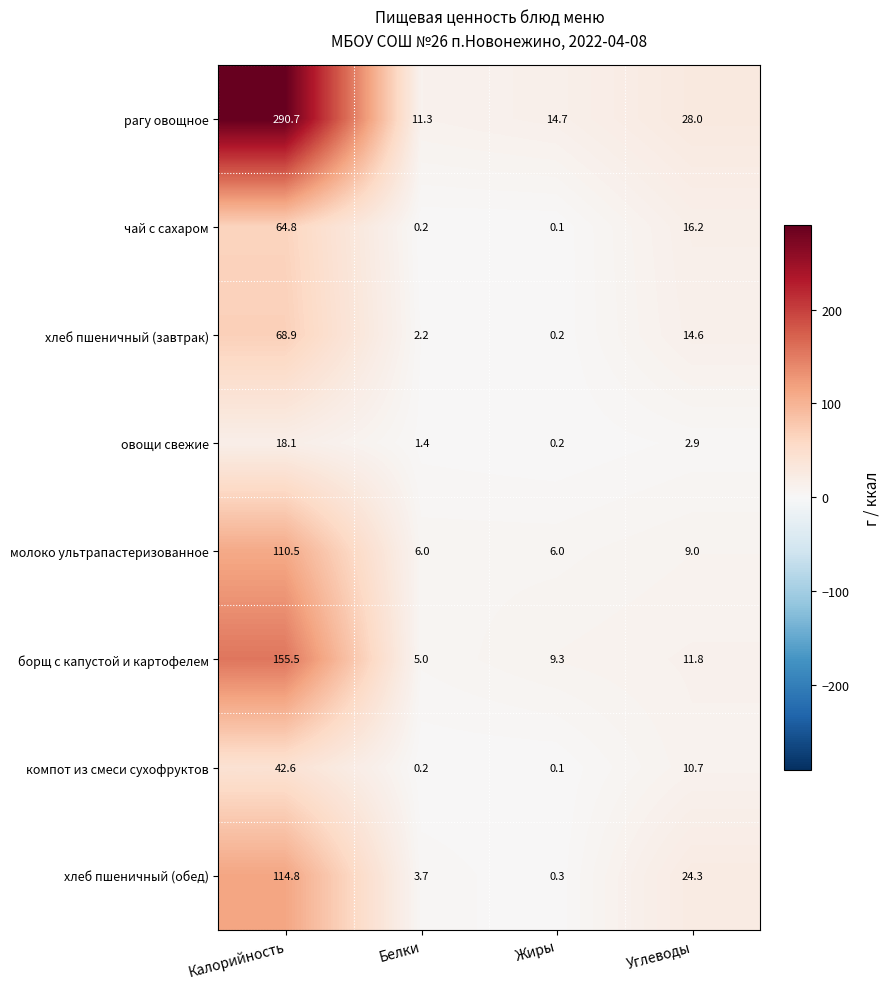

How many data points in овощи свежие are less than 2?

2